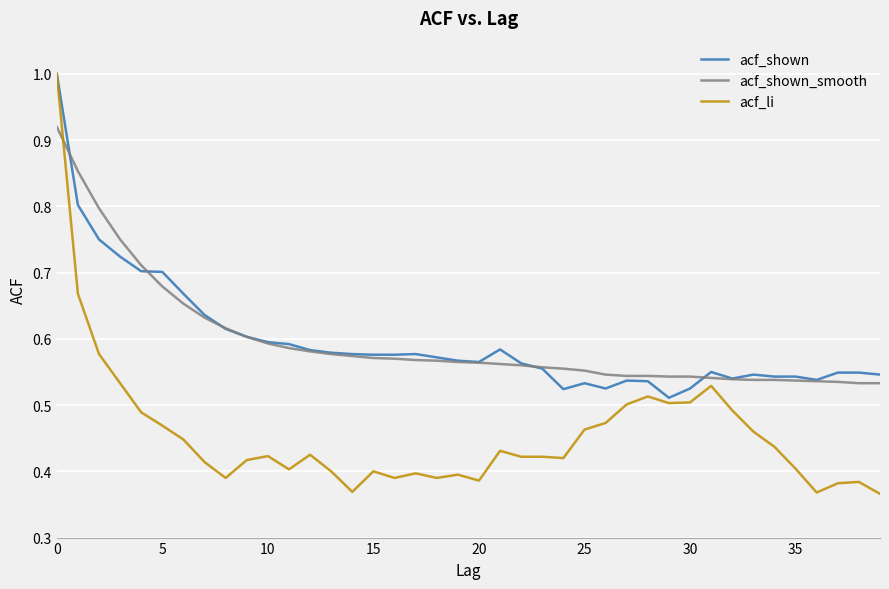

Which series has the largest range (max minus min)?

acf_li